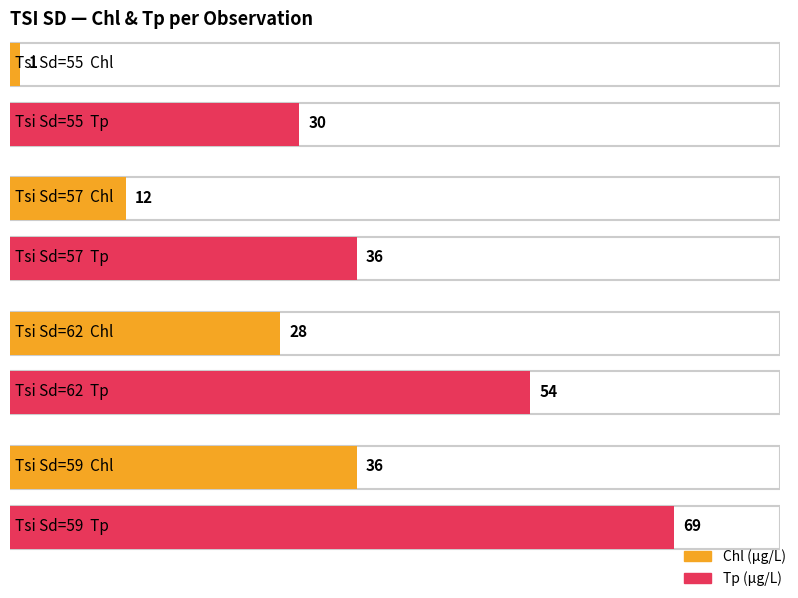

What is the smallest value displayed?

1